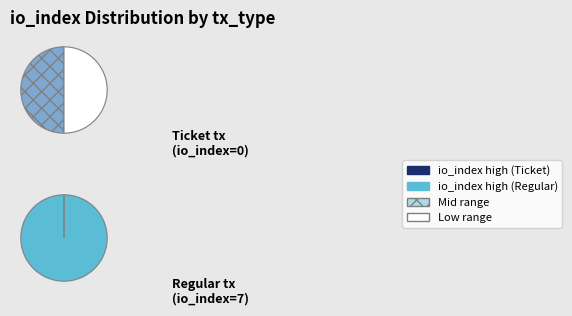

Count the number of slices in the pie.

2